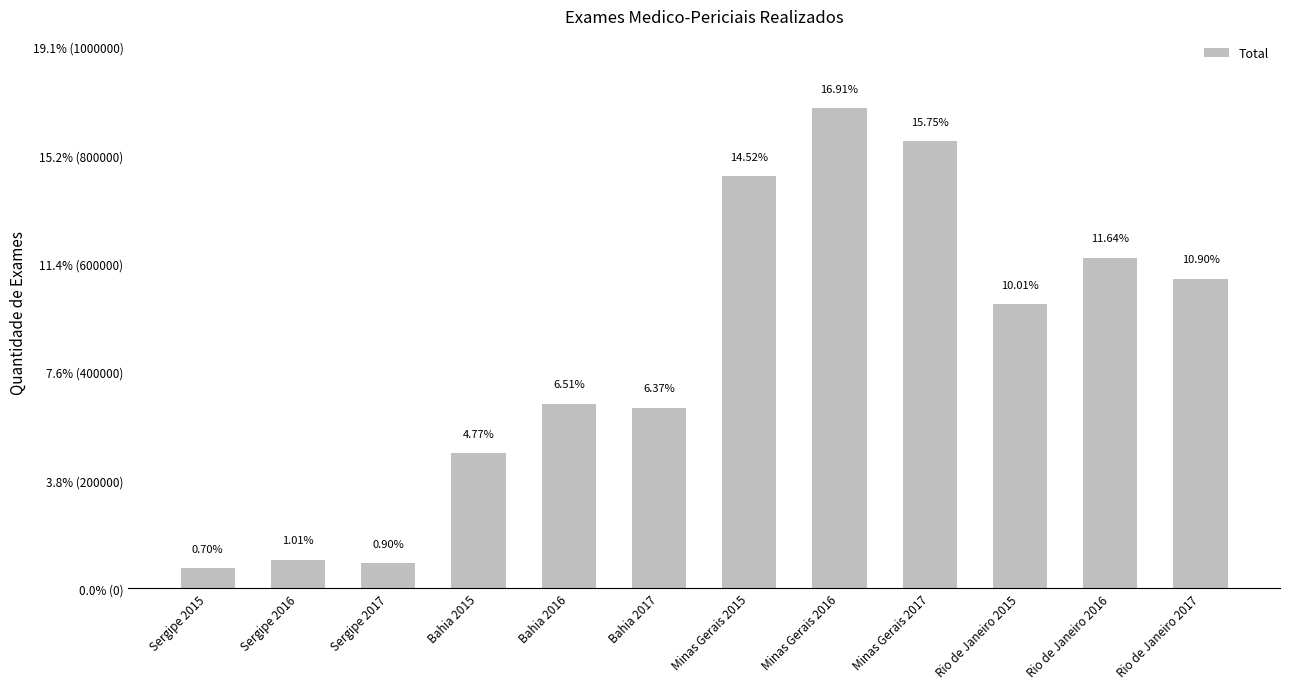

Are the bars grouped side by side (vs. stacked)?

No